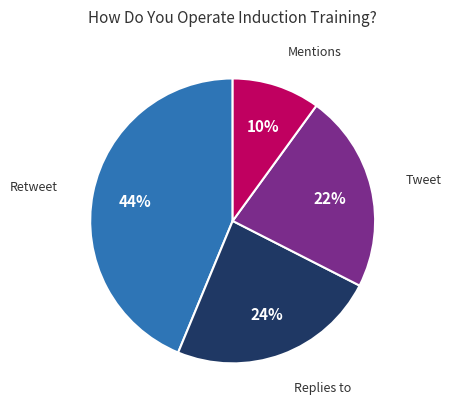

To the nearest percent, what is the difference between the largest and smallest slice percentages?

34%